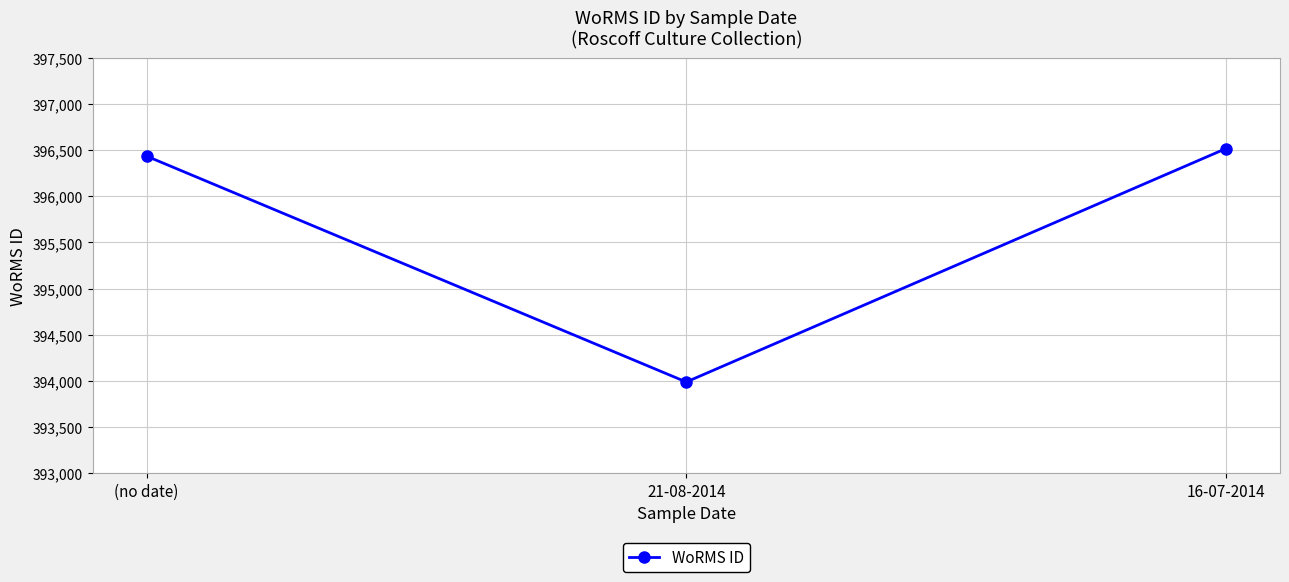

Reading left to right, list all the values displayed in this chart.

396436	393986	396518